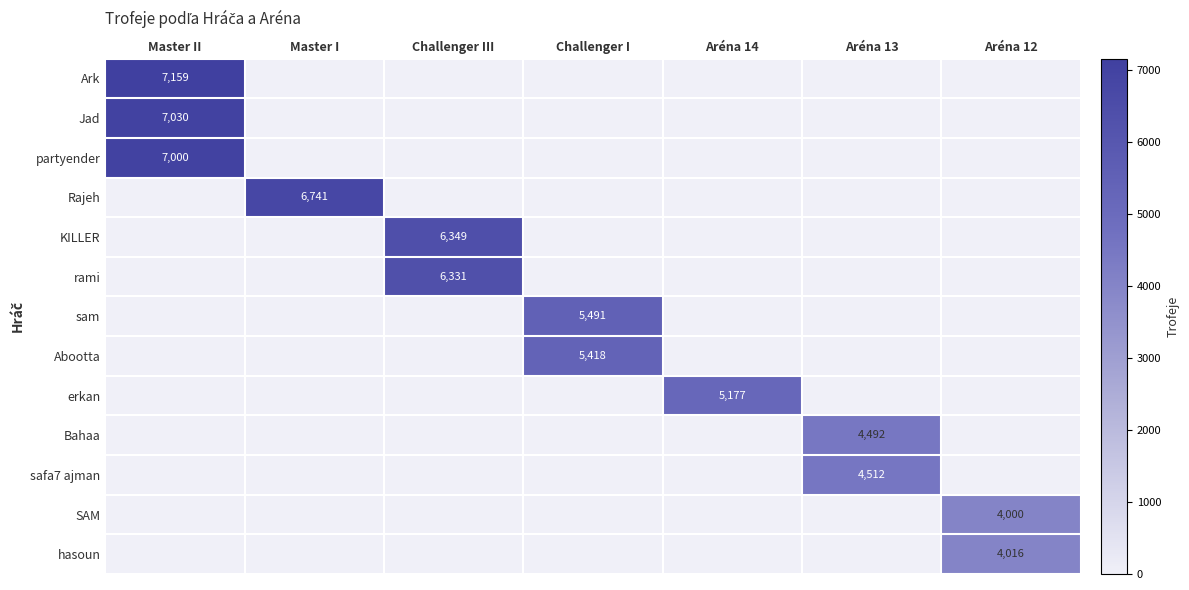

The value of Rajeh at Master I is 6741. True or false?

True